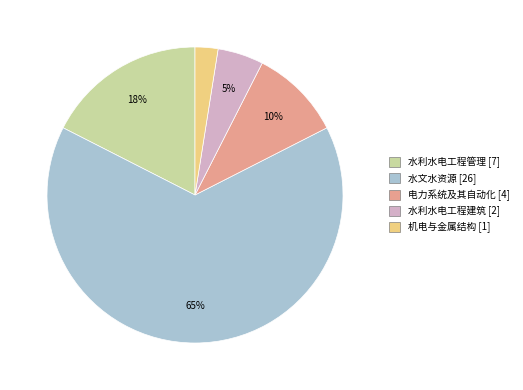

To the nearest percent, what is the average slice percentage?

20%